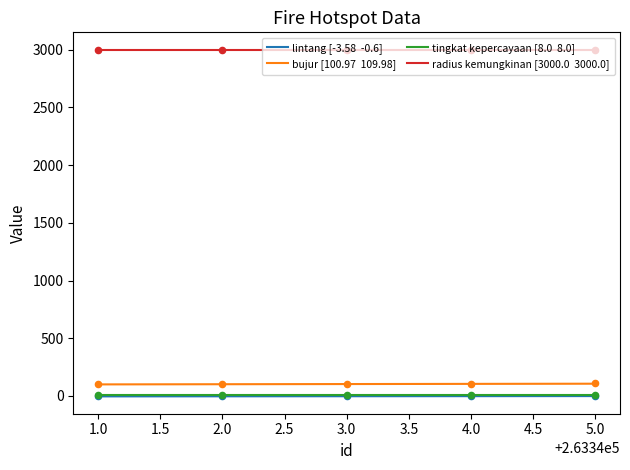

Which series has the widest spread of Y values?

bujur